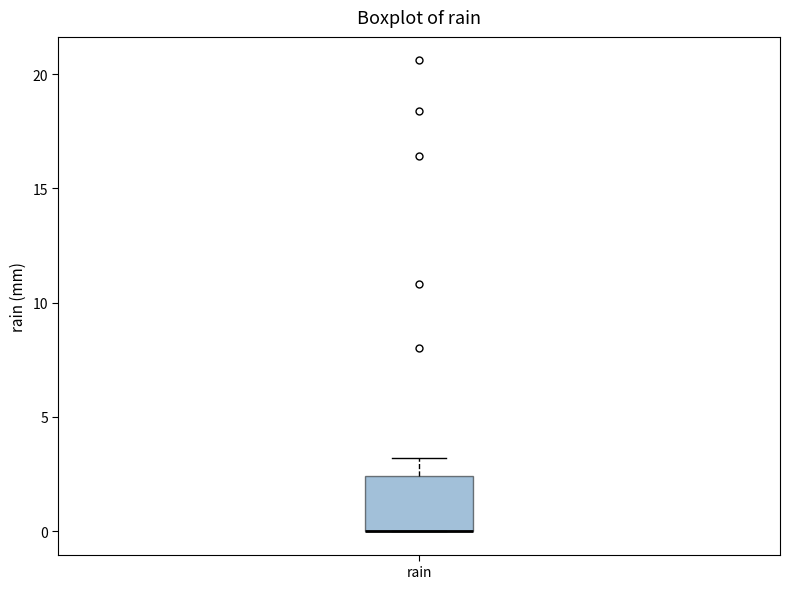

Where is the lower edge of the box for rain on the y-axis? The values are not printed on the chart, so give them approximately, as read against the axis.

0.0